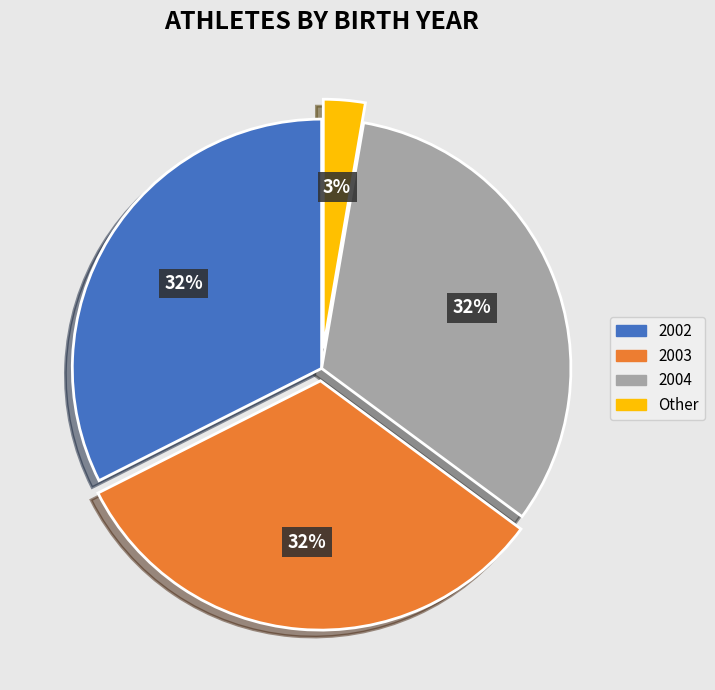

Which has a higher value, Other or 2002?

2002